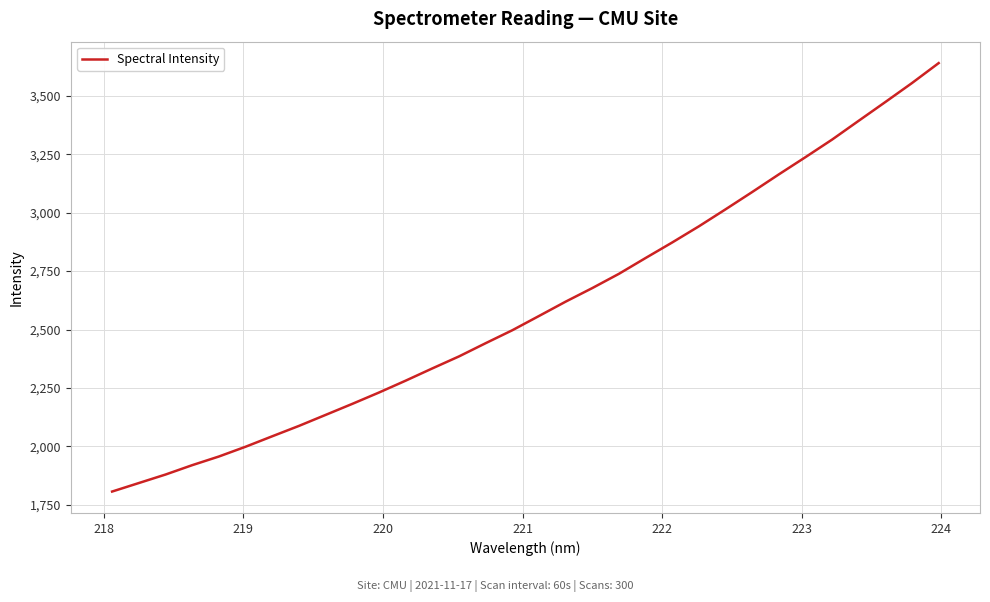

What is the difference between the maximum and minimum values?

1834.0